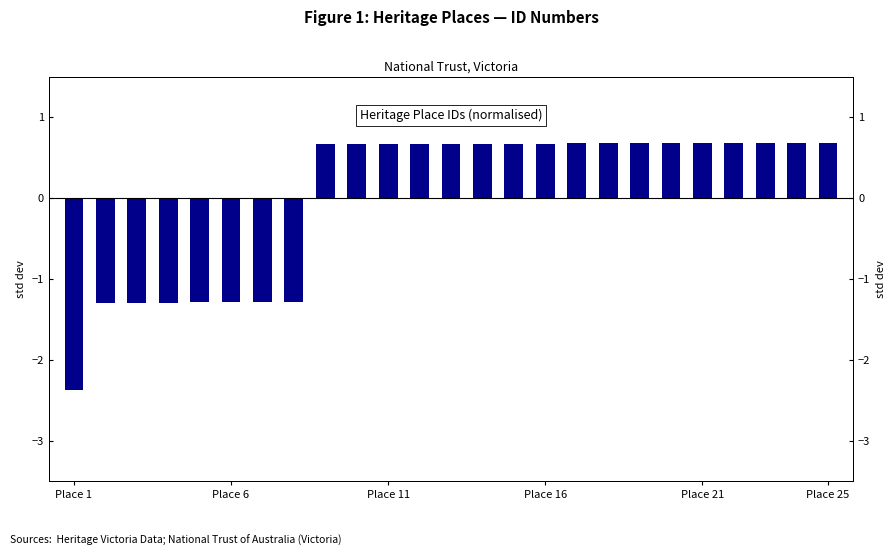

Does the chart contain stacked bars?

No